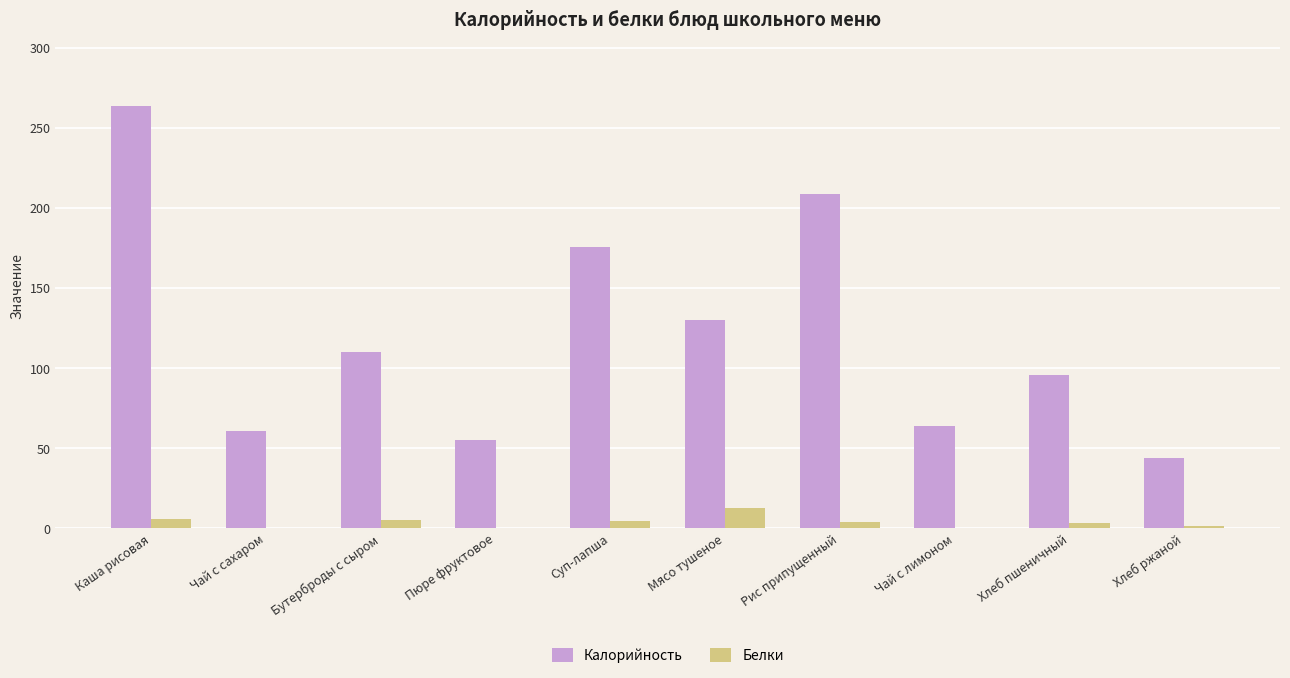

What is the total value across all series at Пюре фруктовое?

55.0